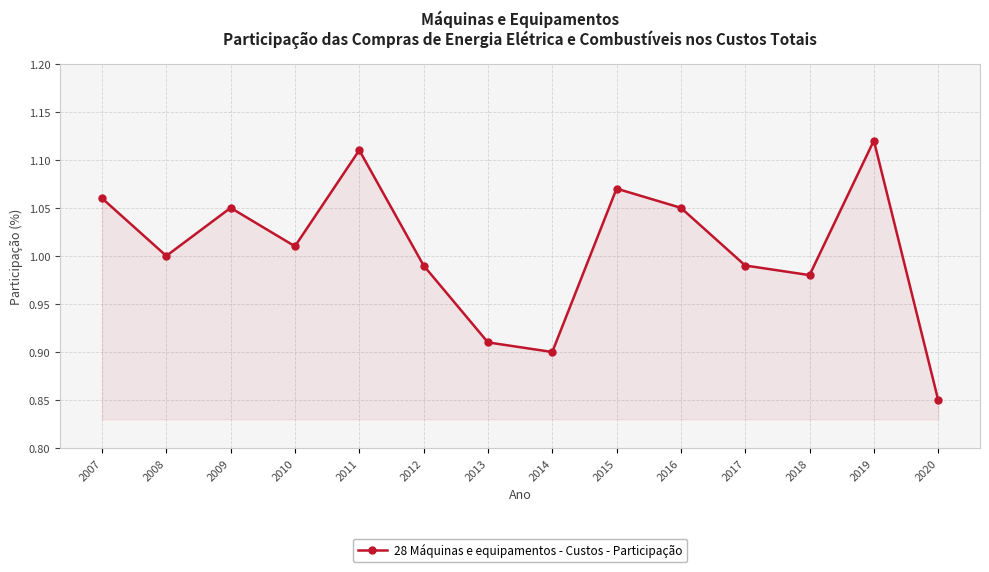

What is the change in value from 2009 to 2011?

+0.1